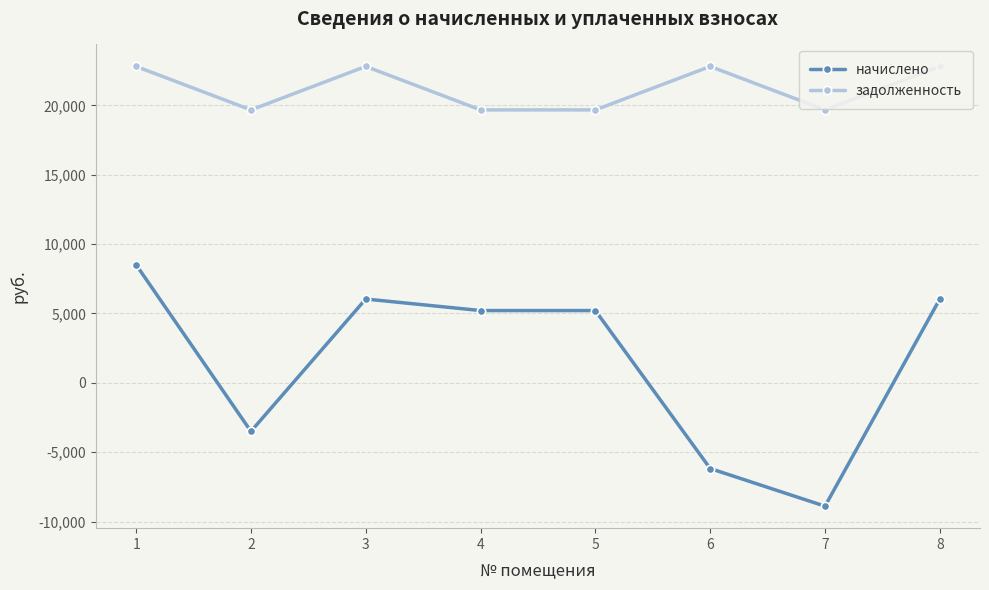

What is the difference between the maximum and minimum values in the задолженность series?

3133.0